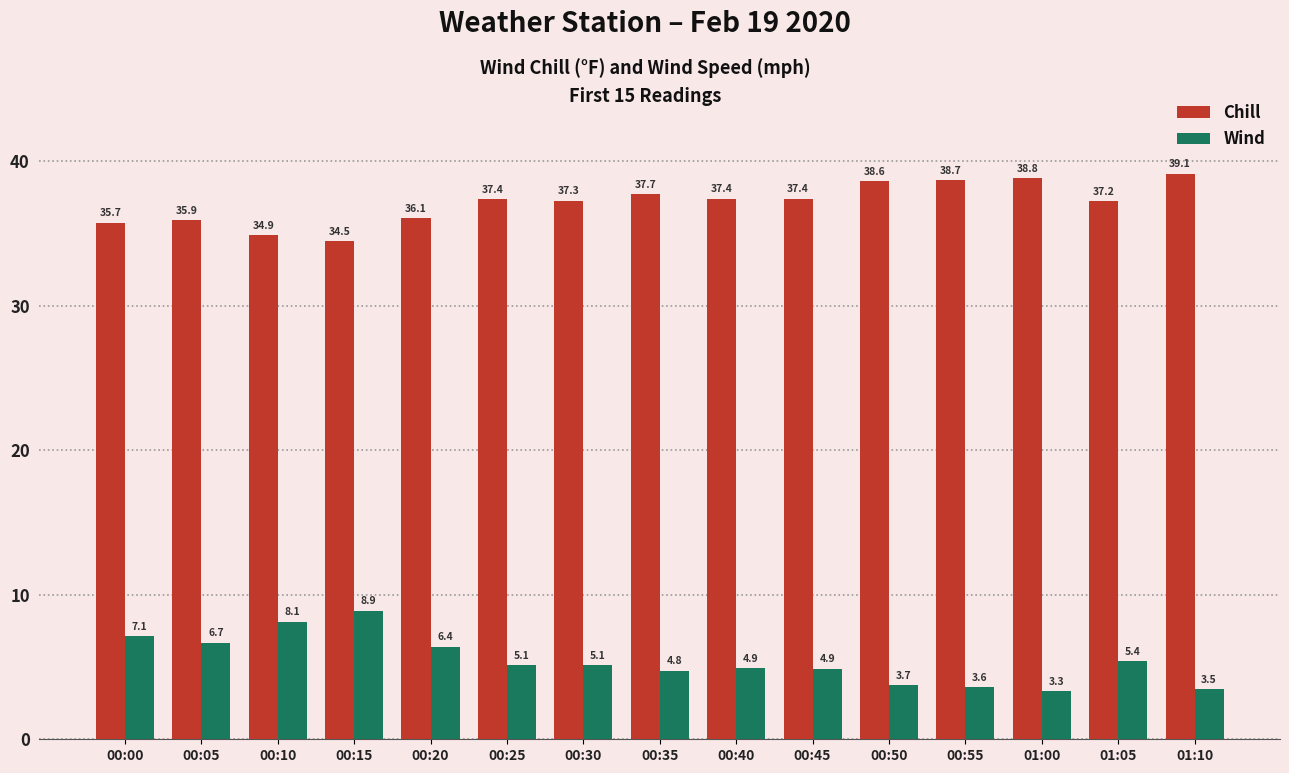

What is the lowest value of the Chill series?

34.5